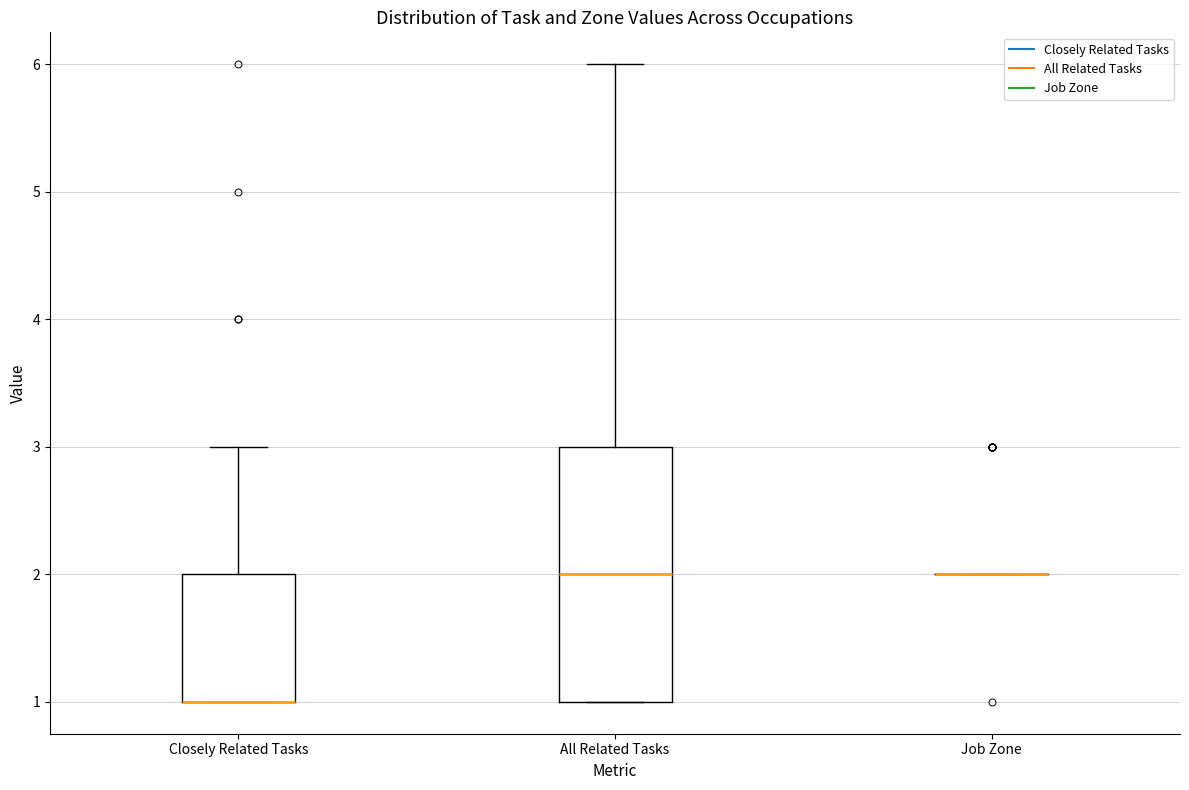

Reading left to right, transcribe this box plot: for each box, give where its median line is, the range the box spans, and where its two whiskers end, as read against the y-axis. The values are not printed on the chart, so give them approximately, as read against the axis.

Closely Related Tasks: median 1 (drawn on the box's lower edge), box 1 to 2, whiskers 1 to 3
All Related Tasks: median 2, box 1 to 3, whiskers 1 to 6
Job Zone: box collapsed to a line at 2, whiskers 2 to 2